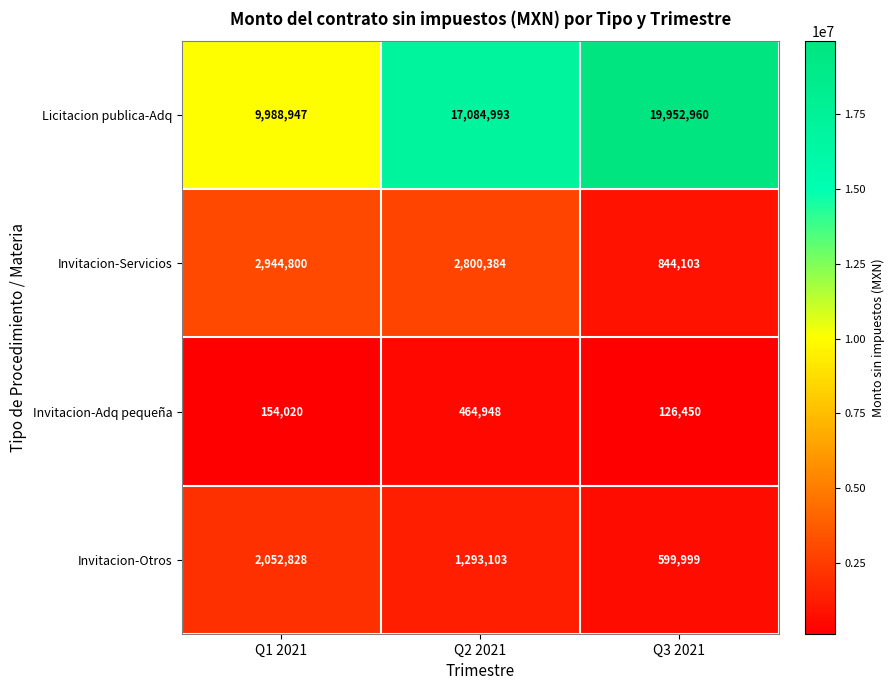

What is the sum of the Invitacion-Adq pequeña values at Q3 2021 and Q2 2021?

591398